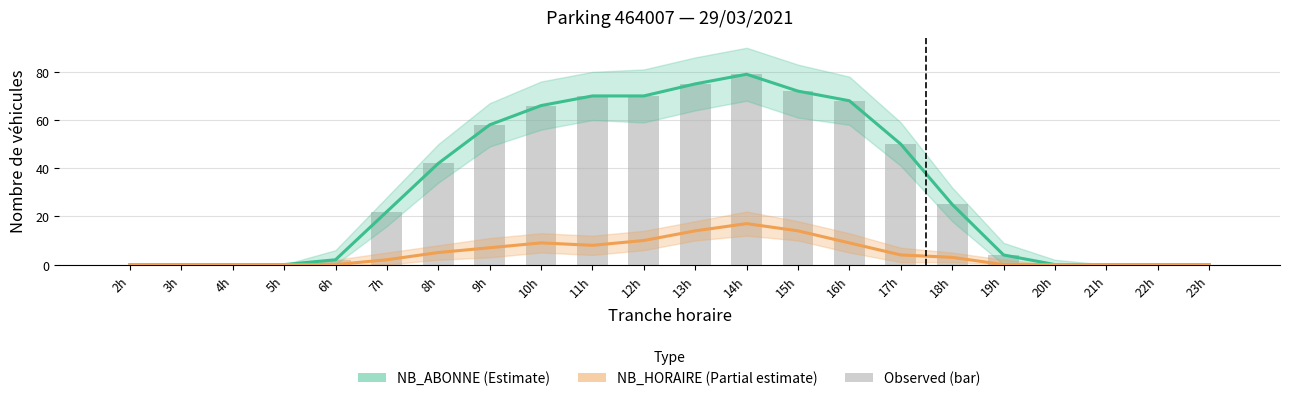

At 22h, list the series in order from smallest to largest.

NB_ABONNE, NB_HORAIRE, NB_ABONNE (bar)